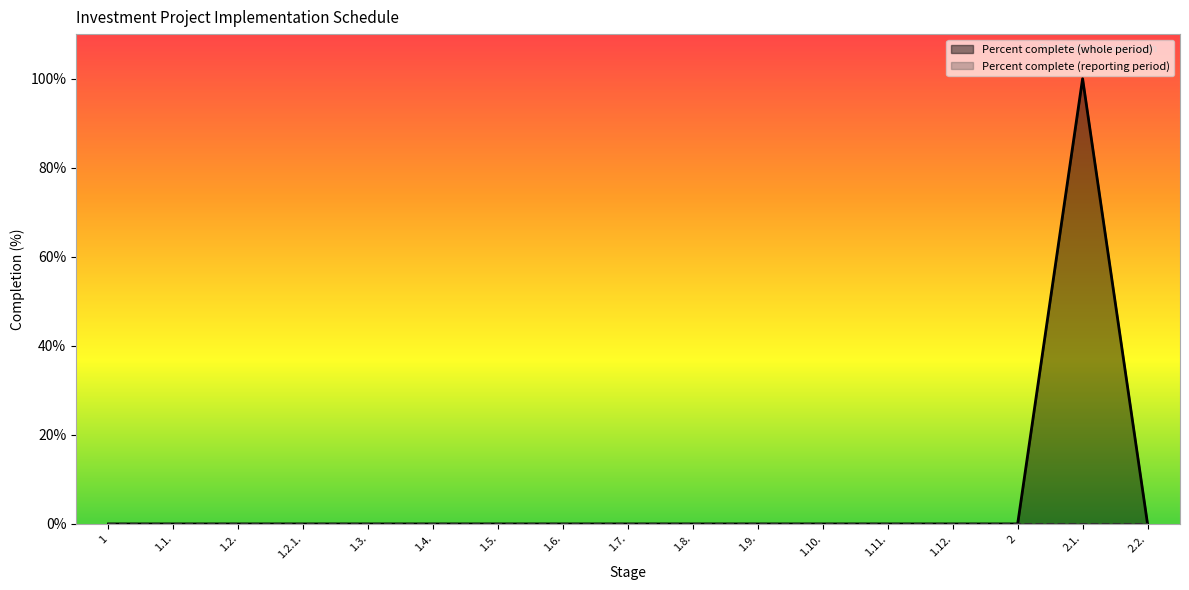

Rank the categories by value from highest to lowest.

2.1., 1, 1.1., 1.2., 1.2.1., 1.3., 1.4., 1.5., 1.6., 1.7., 1.8., 1.9., 1.10., 1.11., 1.12., 2, 2.2.